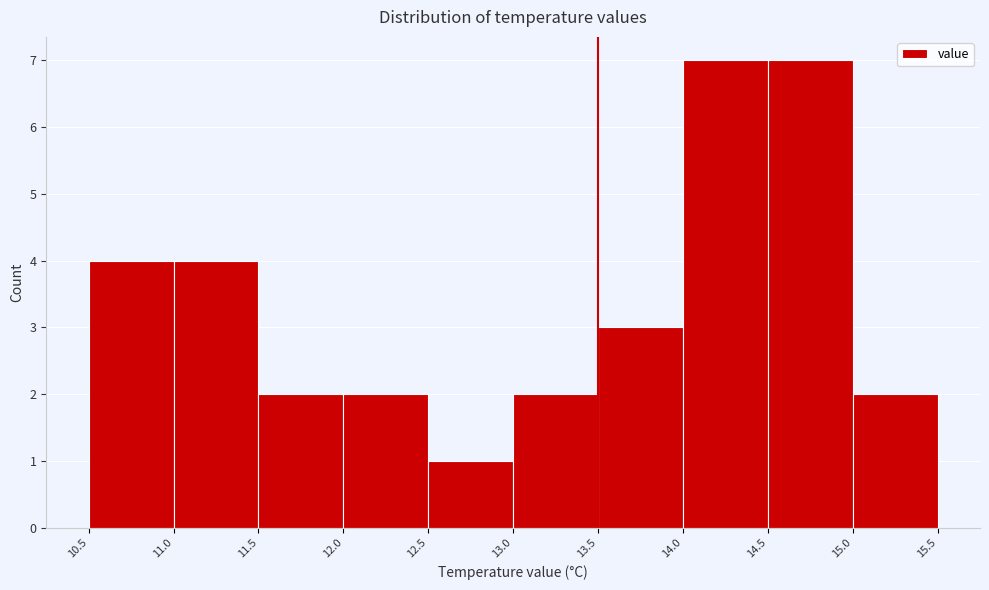

What is the height of the bar covering 15.0 to 15.5 on the x-axis? The values are not printed on the chart, so give them approximately, as read against the axis.

2